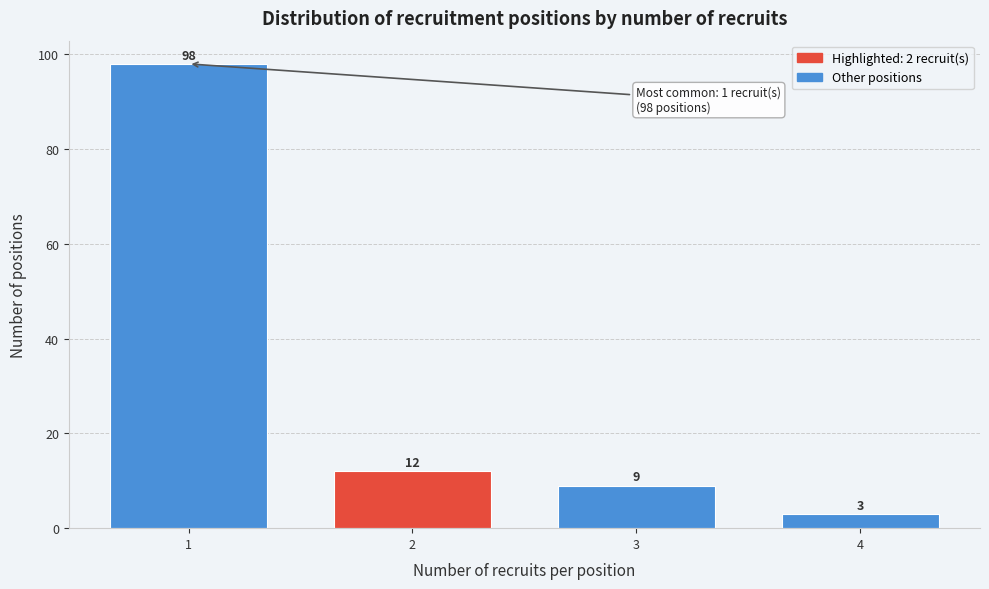

Reading left to right, transcribe all the data shown in this chart.

98	12	9	3